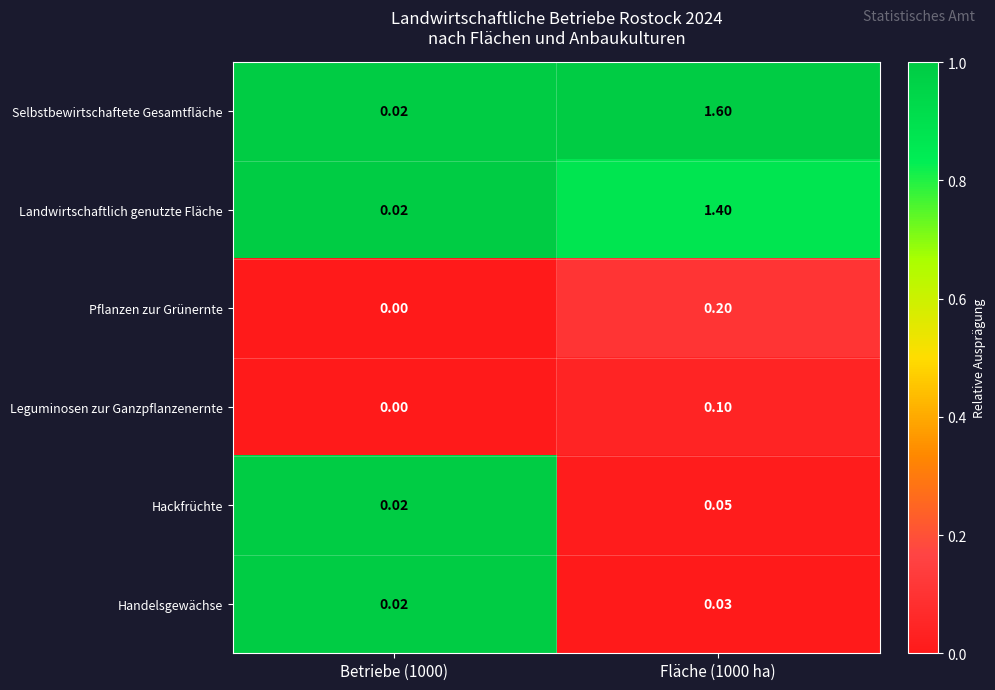

List the series in order of their peak value, lowest first.

Handelsgewächse, Hackfrüchte, Leguminosen zur Ganzpflanzenernte, Pflanzen zur Grünernte, Landwirtschaftlich genutzte Fläche, Selbstbewirtschaftete Gesamtfläche